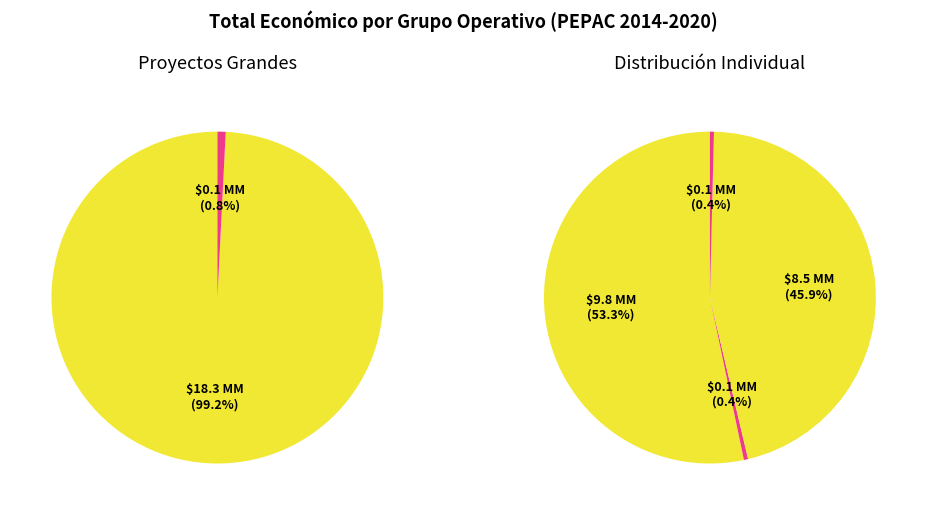

Which category has the smallest portion of the pie?

CACOMER